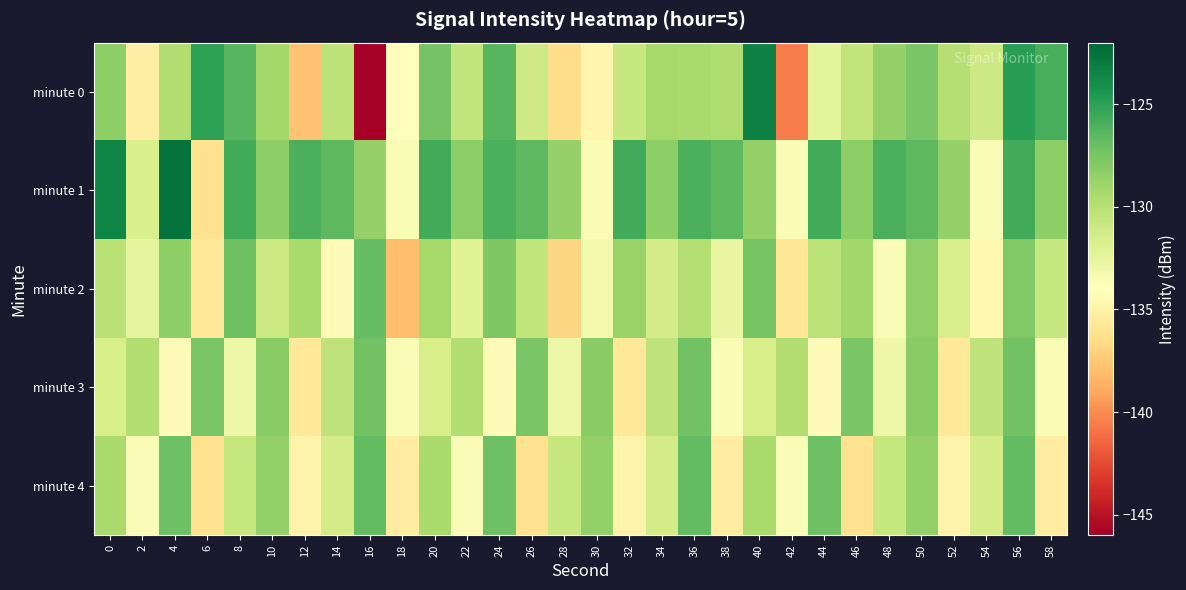

What is the total value across all series at 52?

-660.7